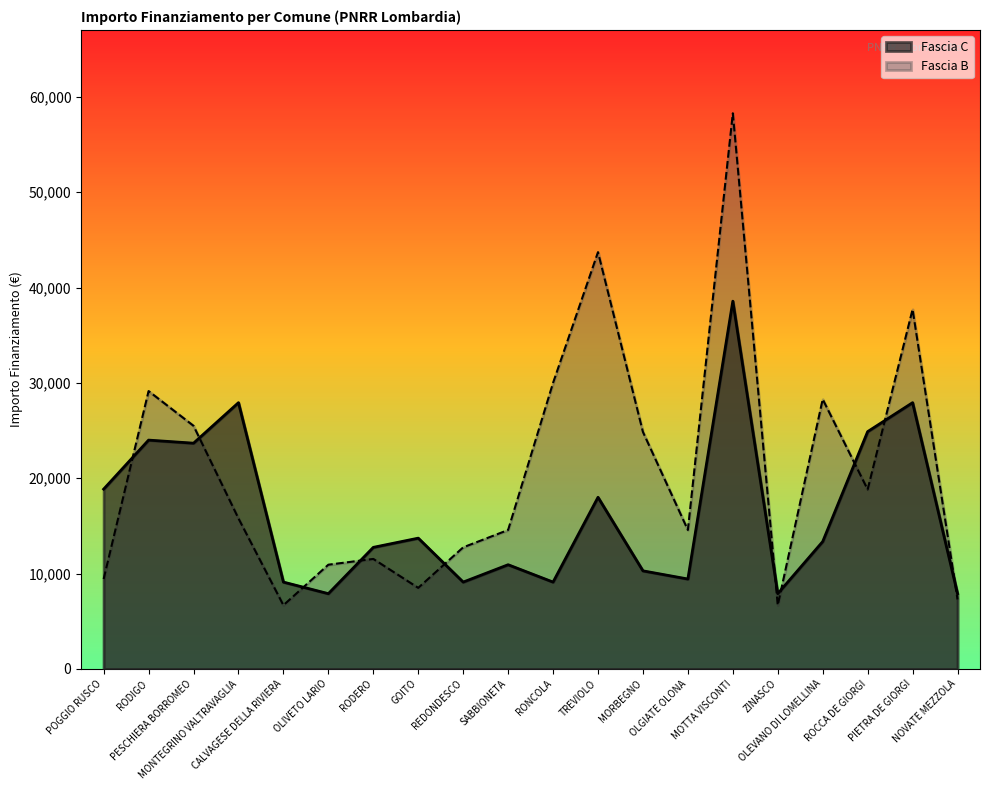

What is the value of the Fascia B point at the 1st from the left?

9427